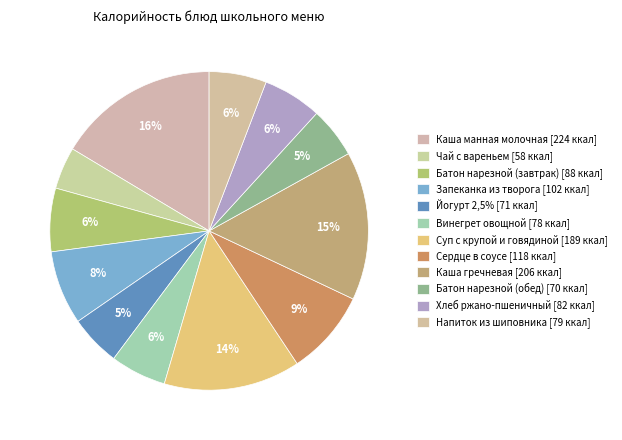

What is the largest slice in the pie chart?

Каша манная молочная